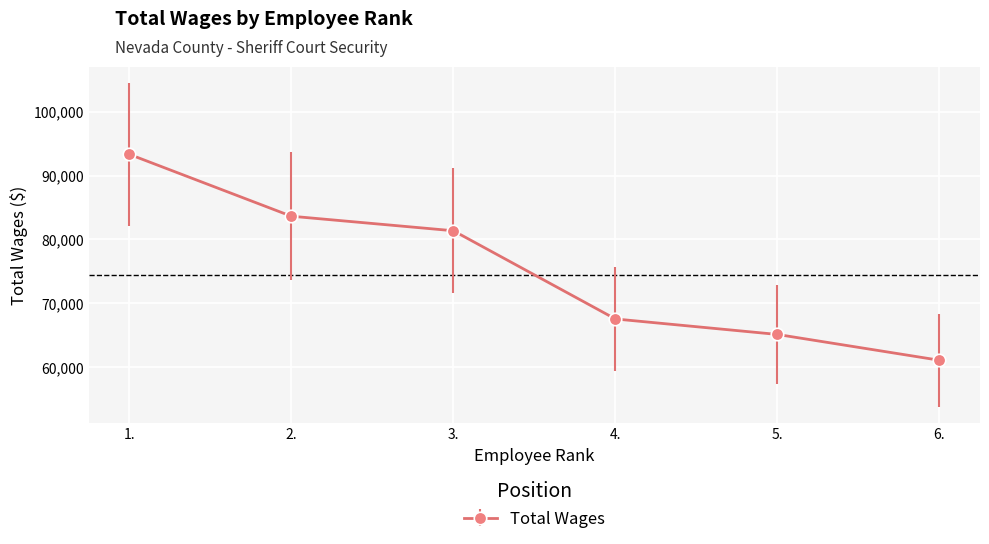

What is the sum of all values?

452081